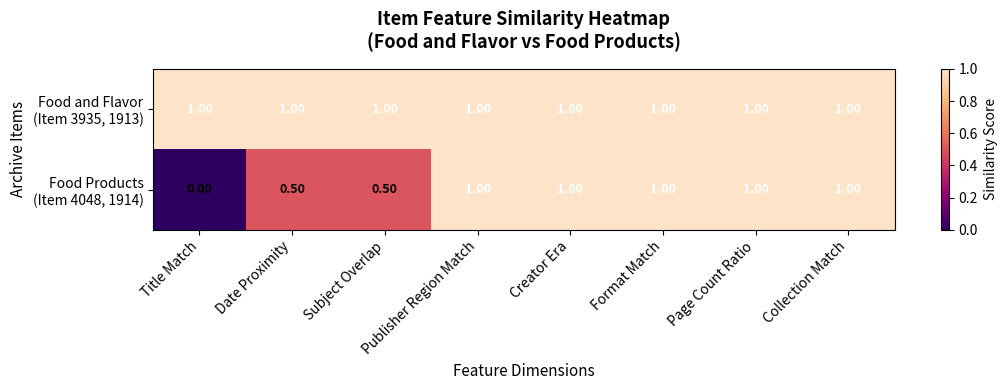

What is the spread (max minus min) of values at Subject Overlap?

0.5